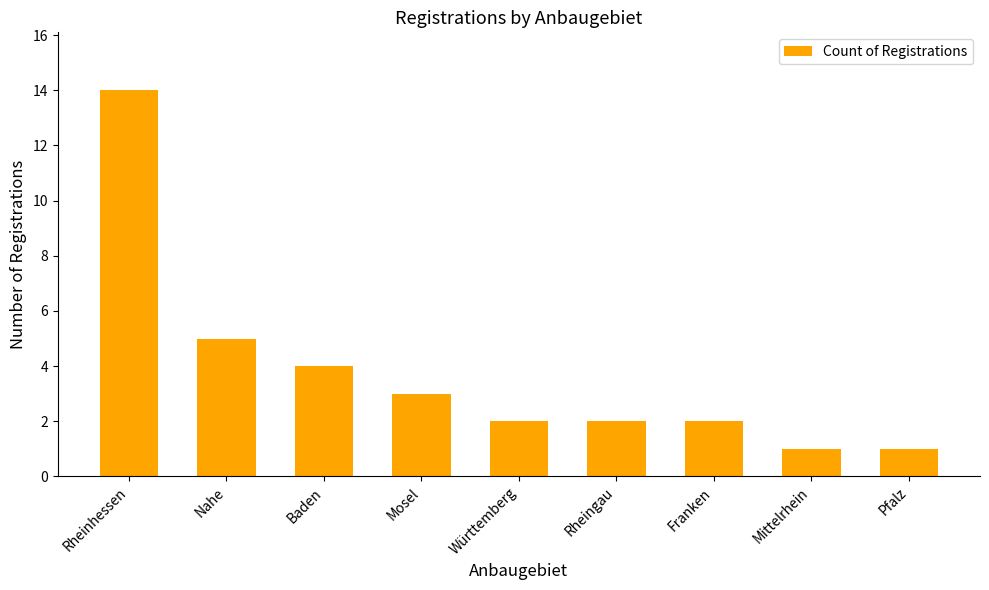

Between Nahe and Württemberg, which is larger?

Nahe